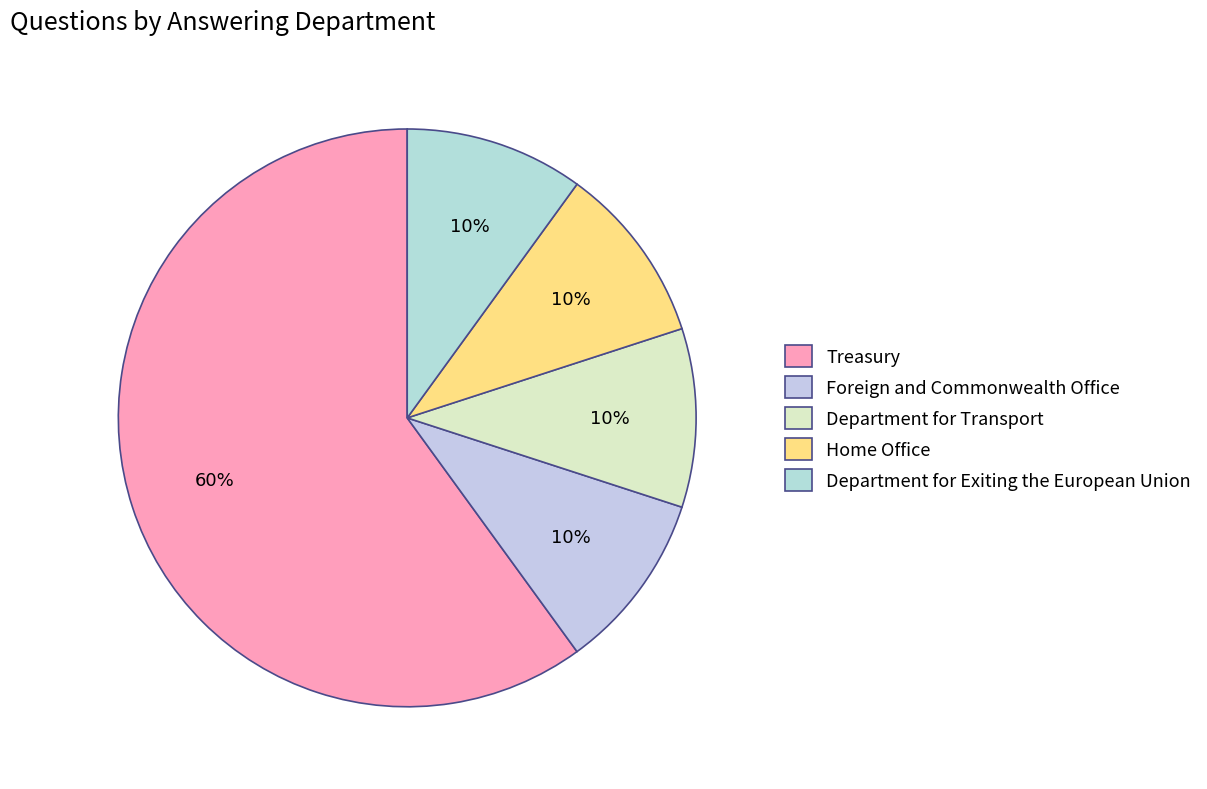

To the nearest percent, what is the difference between the Home Office and Treasury slice percentages?

50%